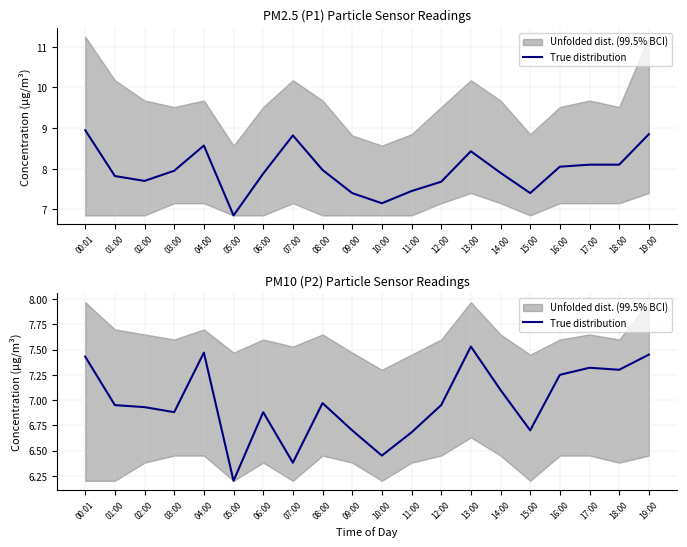

What value does the data have at 02:00?

6.9